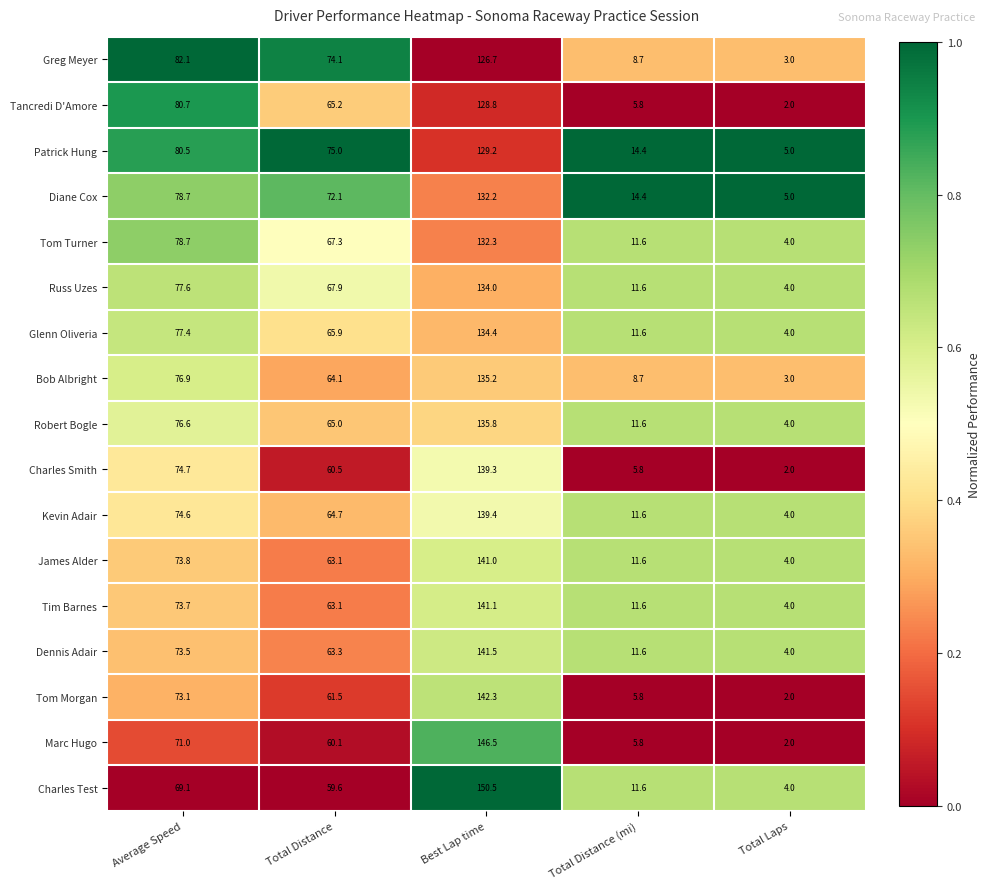

Count the number of data series in this chart.

17